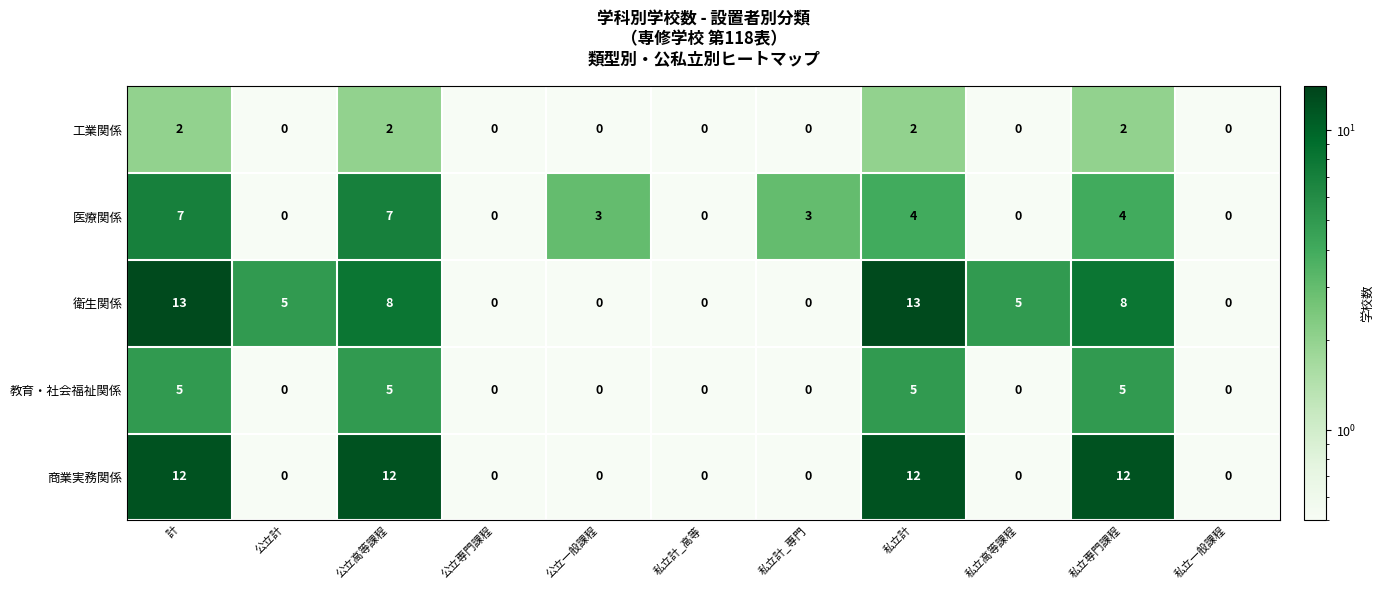

Is it true that 工業関係 equals 1 at 私立計?

False